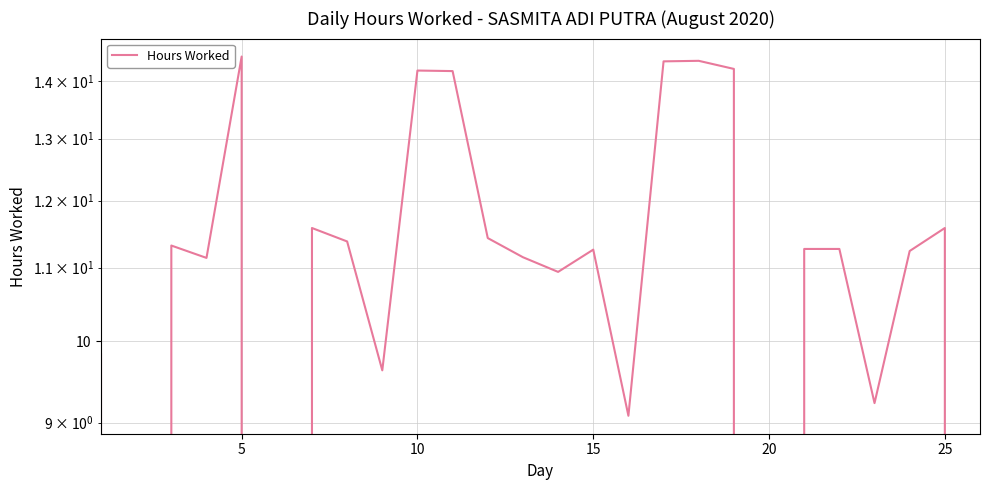

True or false: there are more than 0 points higher than both neighbors.

True